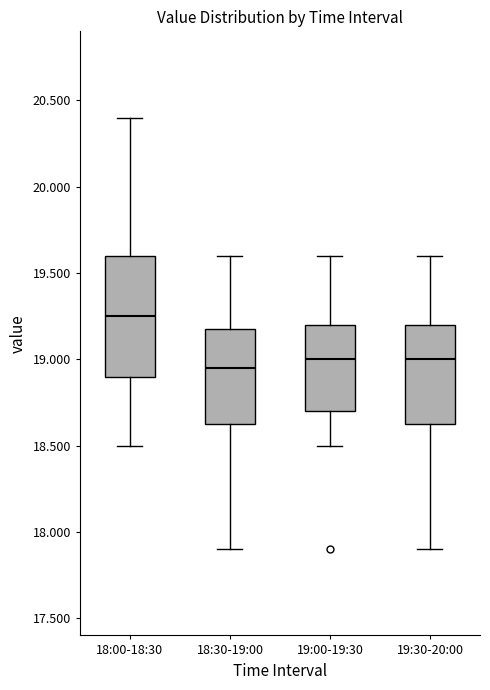

Reading left to right, read every box against the y-axis: the position of its median line, the range the box covers, and the ends of its whiskers. The values are not printed on the chart, so give them approximately, as read against the axis.

18:00-18:30: median 19.25, box 18.90 to 19.60, whiskers 18.50 to 20.40
18:30-19:00: median 18.95, box 18.65 to 19.20, whiskers 17.90 to 19.60
19:00-19:30: median 19.00, box 18.70 to 19.20, whiskers 18.50 to 19.60
19:30-20:00: median 19.00, box 18.65 to 19.20, whiskers 17.90 to 19.60